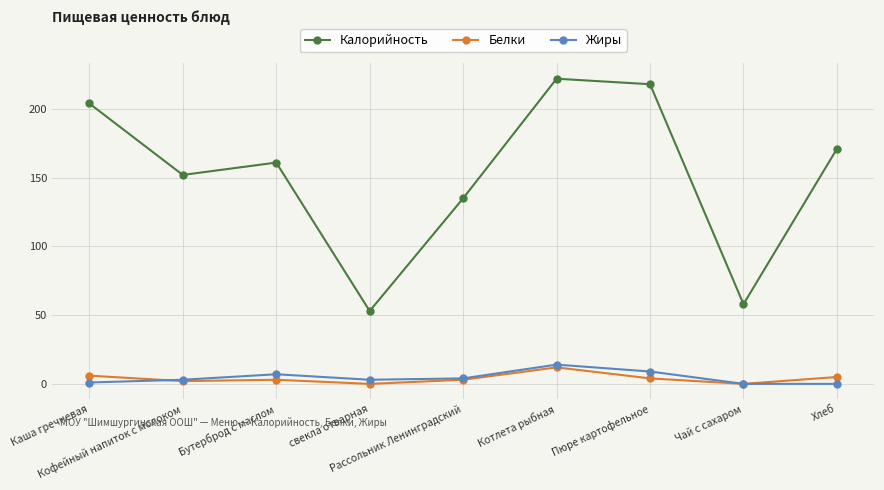

How many categories are shown in the chart?

9